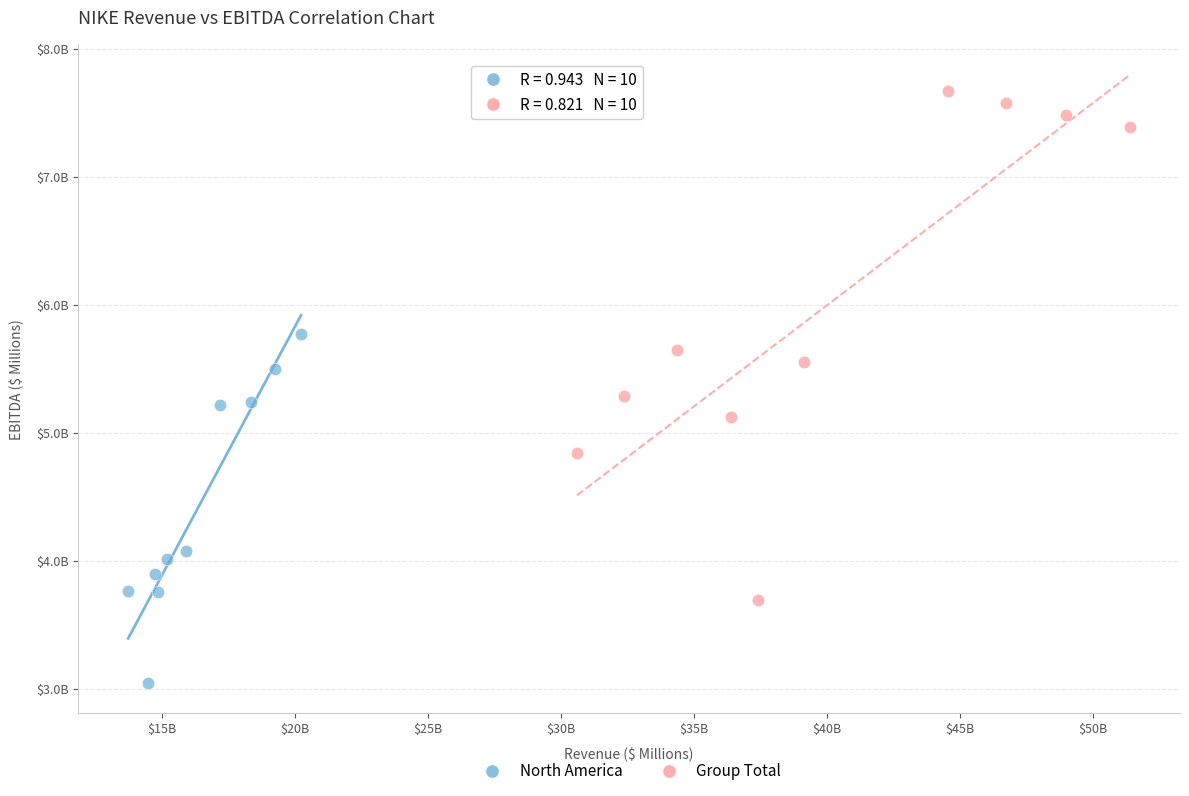

Which series reaches the minimum Y coordinate?

North America